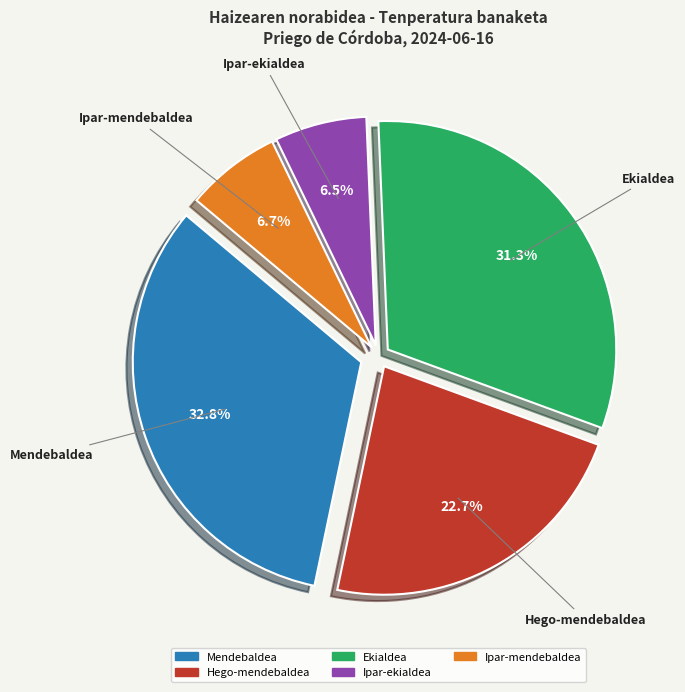

To the nearest percent, what is the average slice percentage?

20%